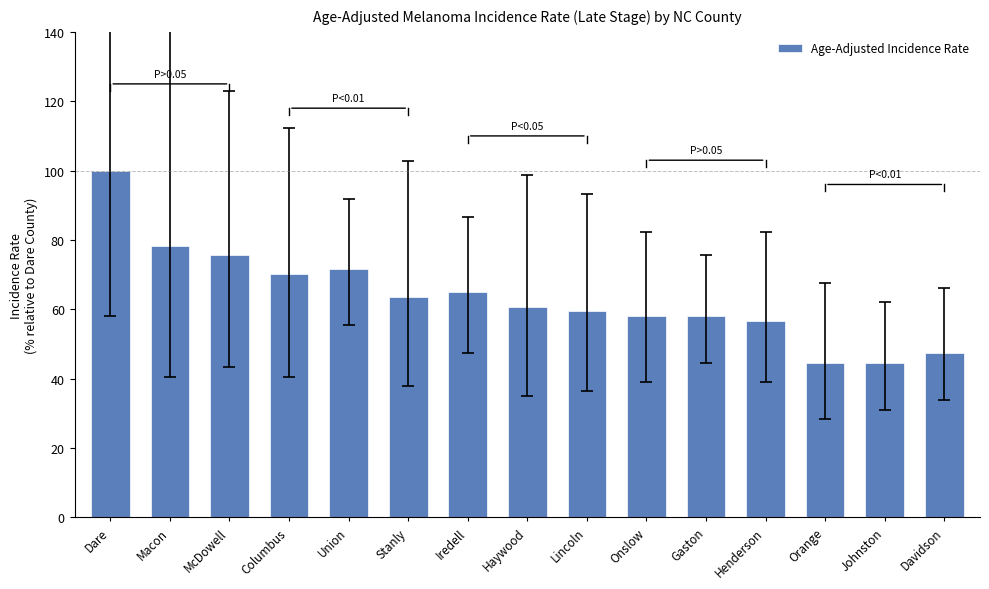

Is it true that the value at Iredell is 64.9?

True